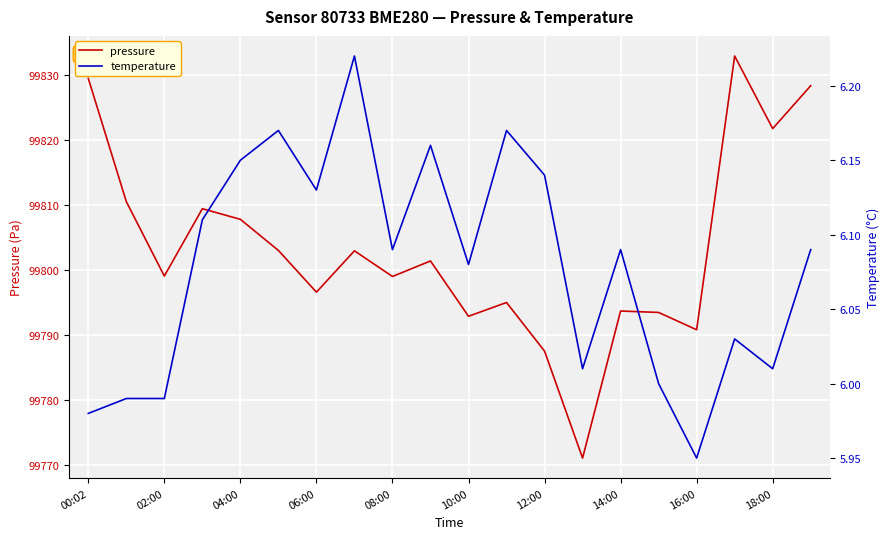

What is the difference between the maximum and minimum values in the temperature series?

0.3